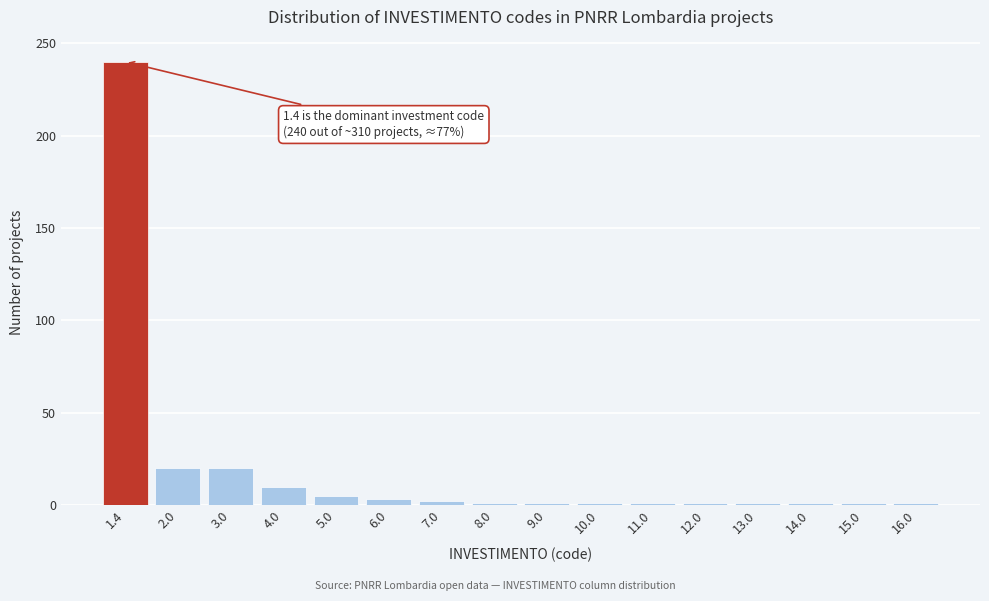

What is the greatest value displayed?

240